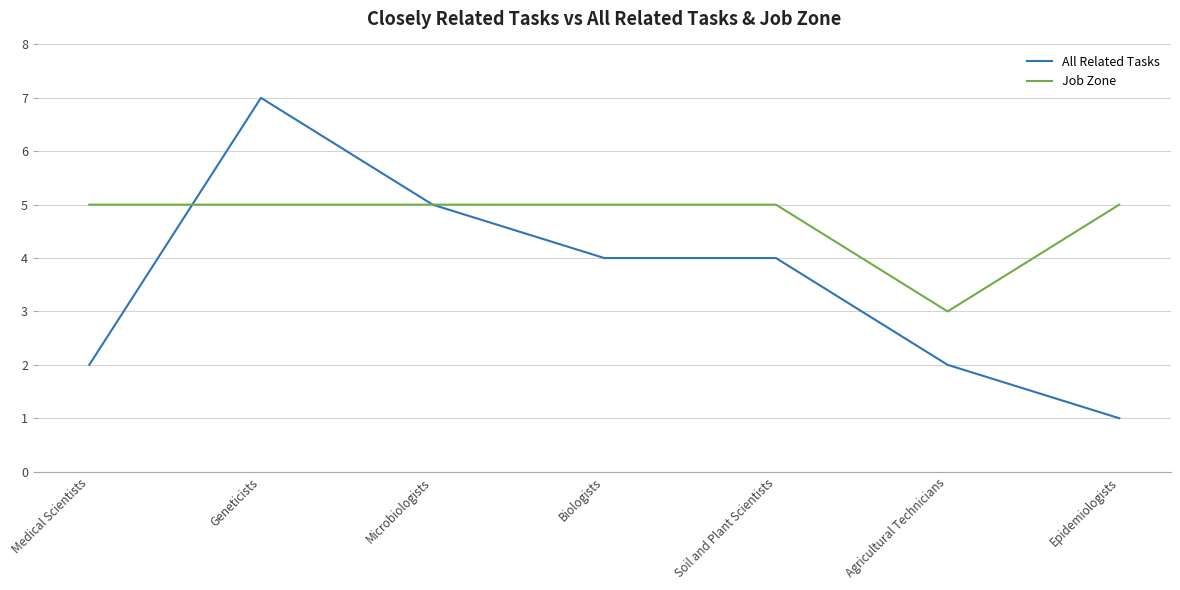

Which series has the largest range (max minus min)?

All Related Tasks